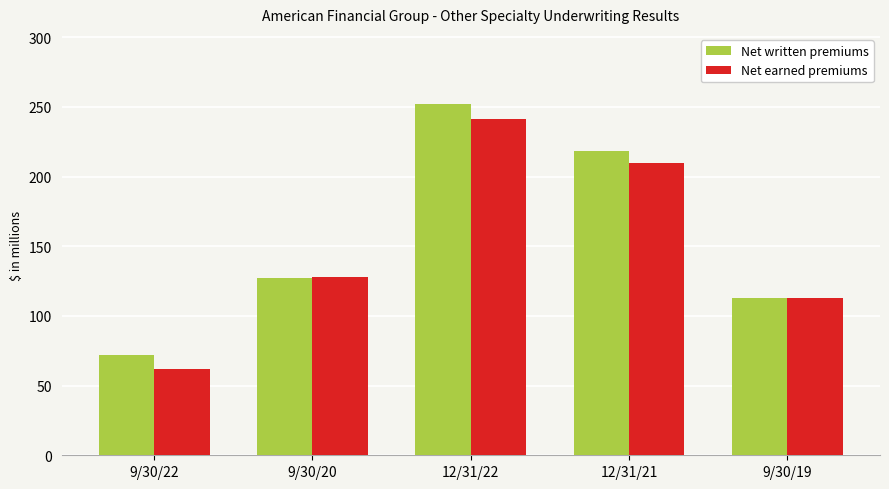

Reading right to left, extract all data points from this chart.

Net written premiums: 9/30/19=113	12/31/21=218	12/31/22=252	9/30/20=127	9/30/22=72
Net earned premiums: 9/30/19=113	12/31/21=210	12/31/22=241	9/30/20=128	9/30/22=62